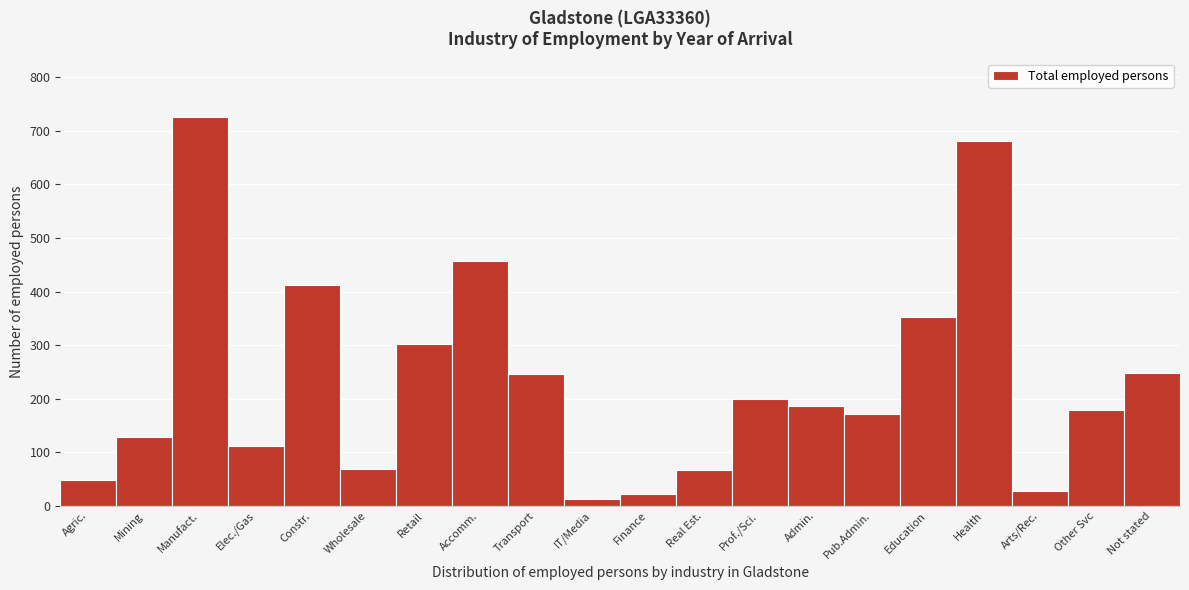

What value does the data have at Constr.?

413